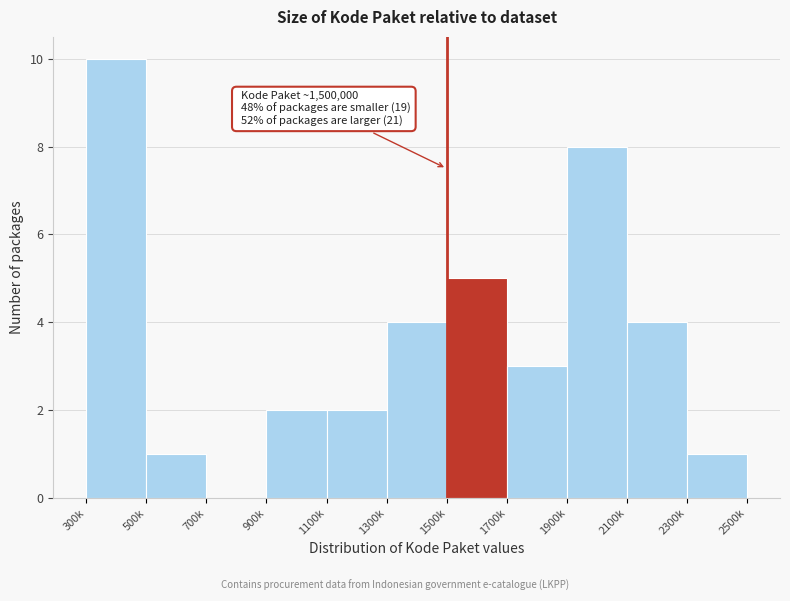

The chart shows a value of 2 at 1100k. True or false?

True